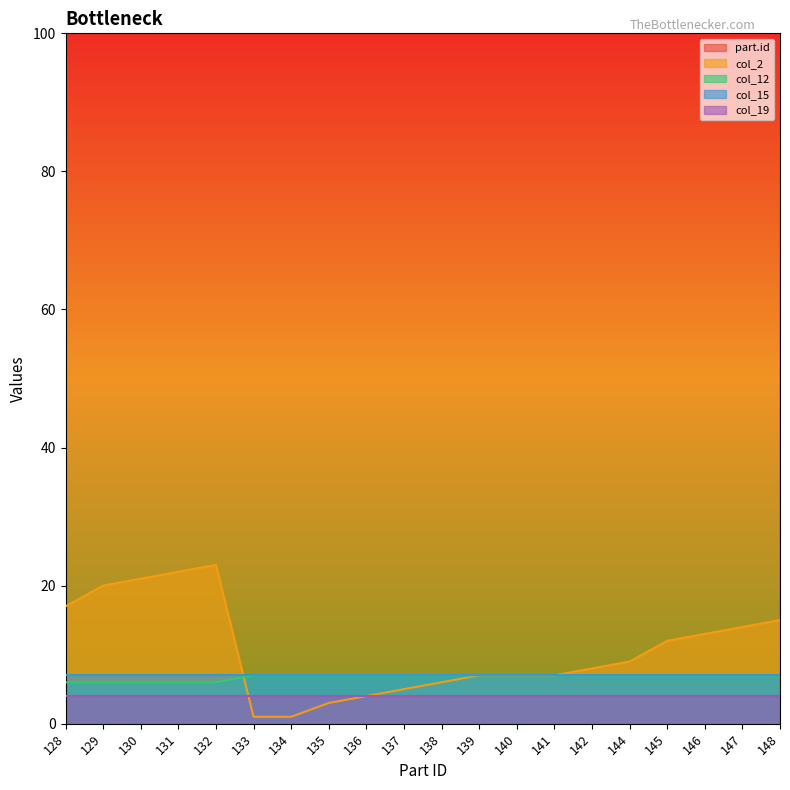

What is the value of the col_2 point at the 16th from the left?

9